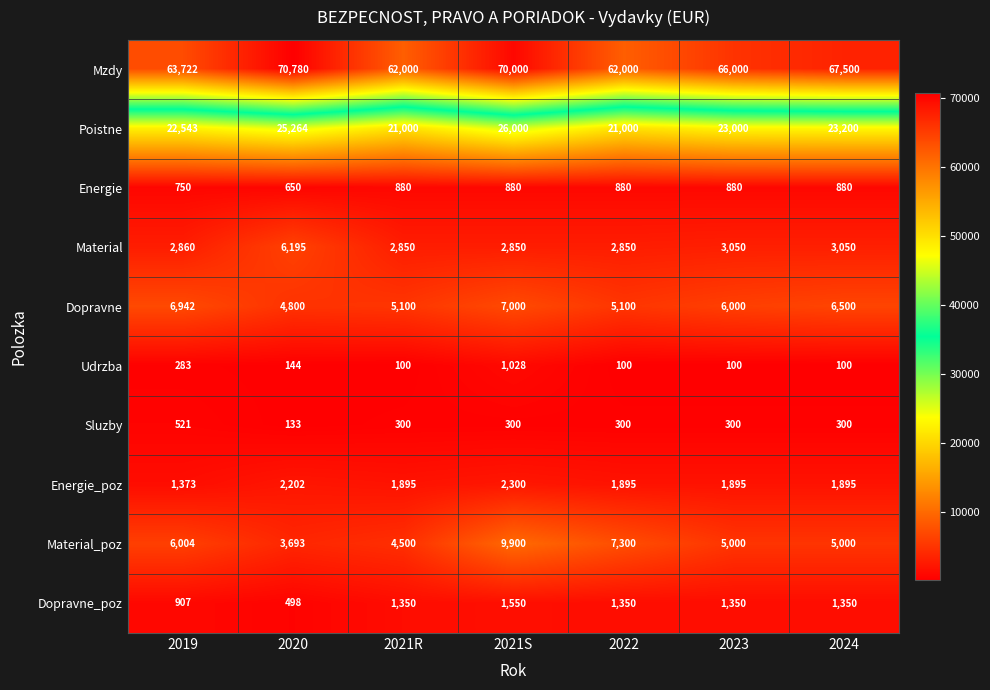

Is it true that Sluzby equals 180 at 2023?

False